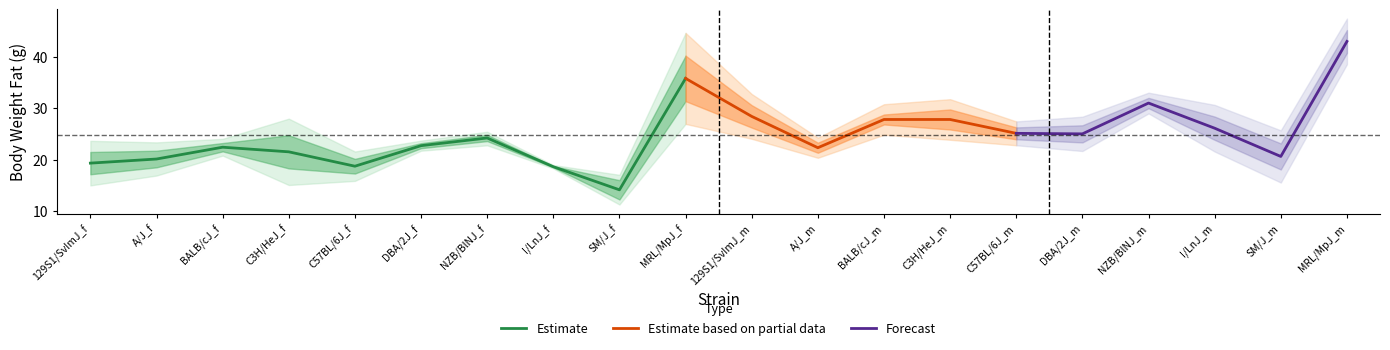

How many values in the lower_sd series are below 21?

9